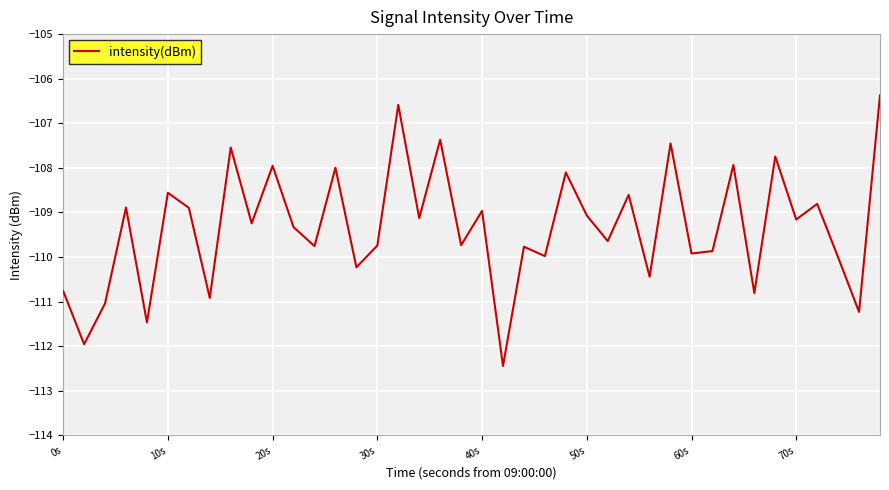

What is the minimum value shown in the chart?

-112.4